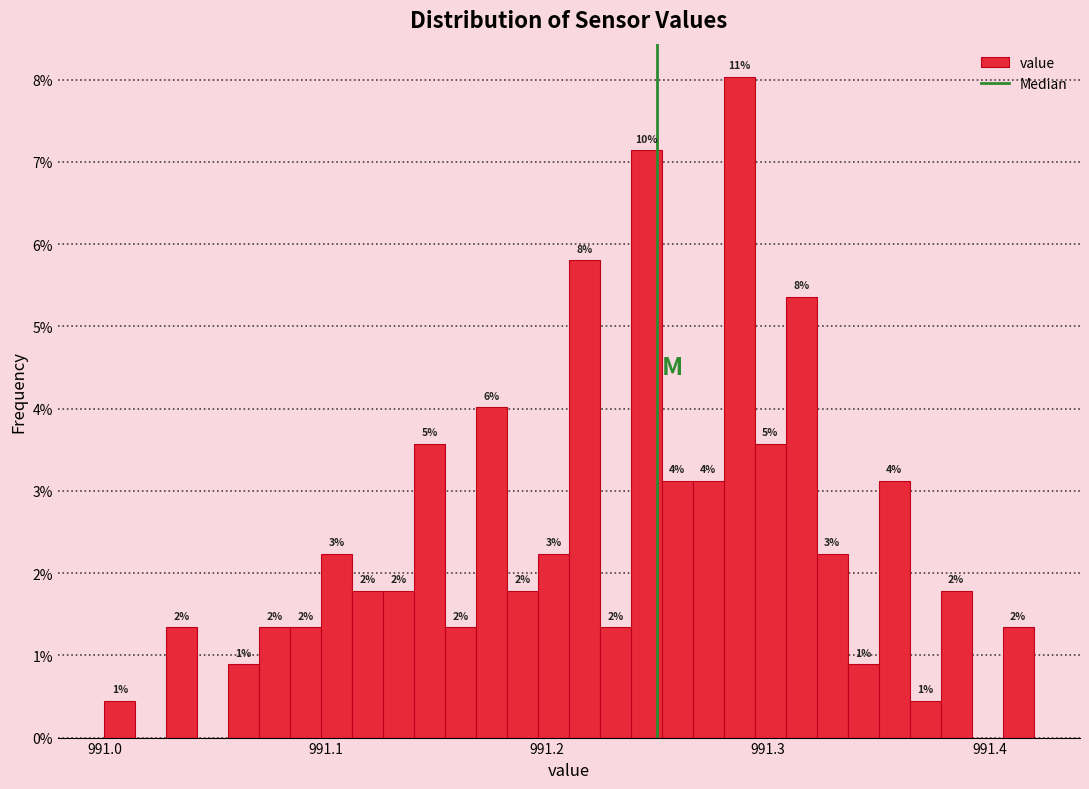

Read against the x-axis, roughly where is the centre of the tallest bar?

991.29